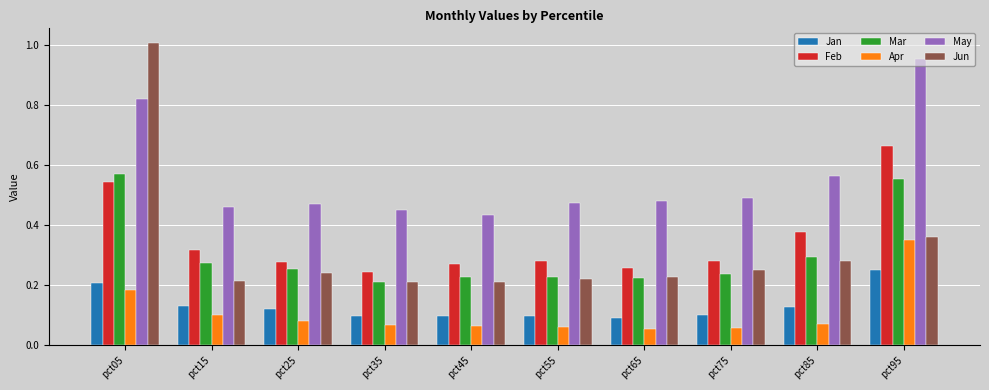

What is the sum of the May values at pct85 and pct95?

1.5